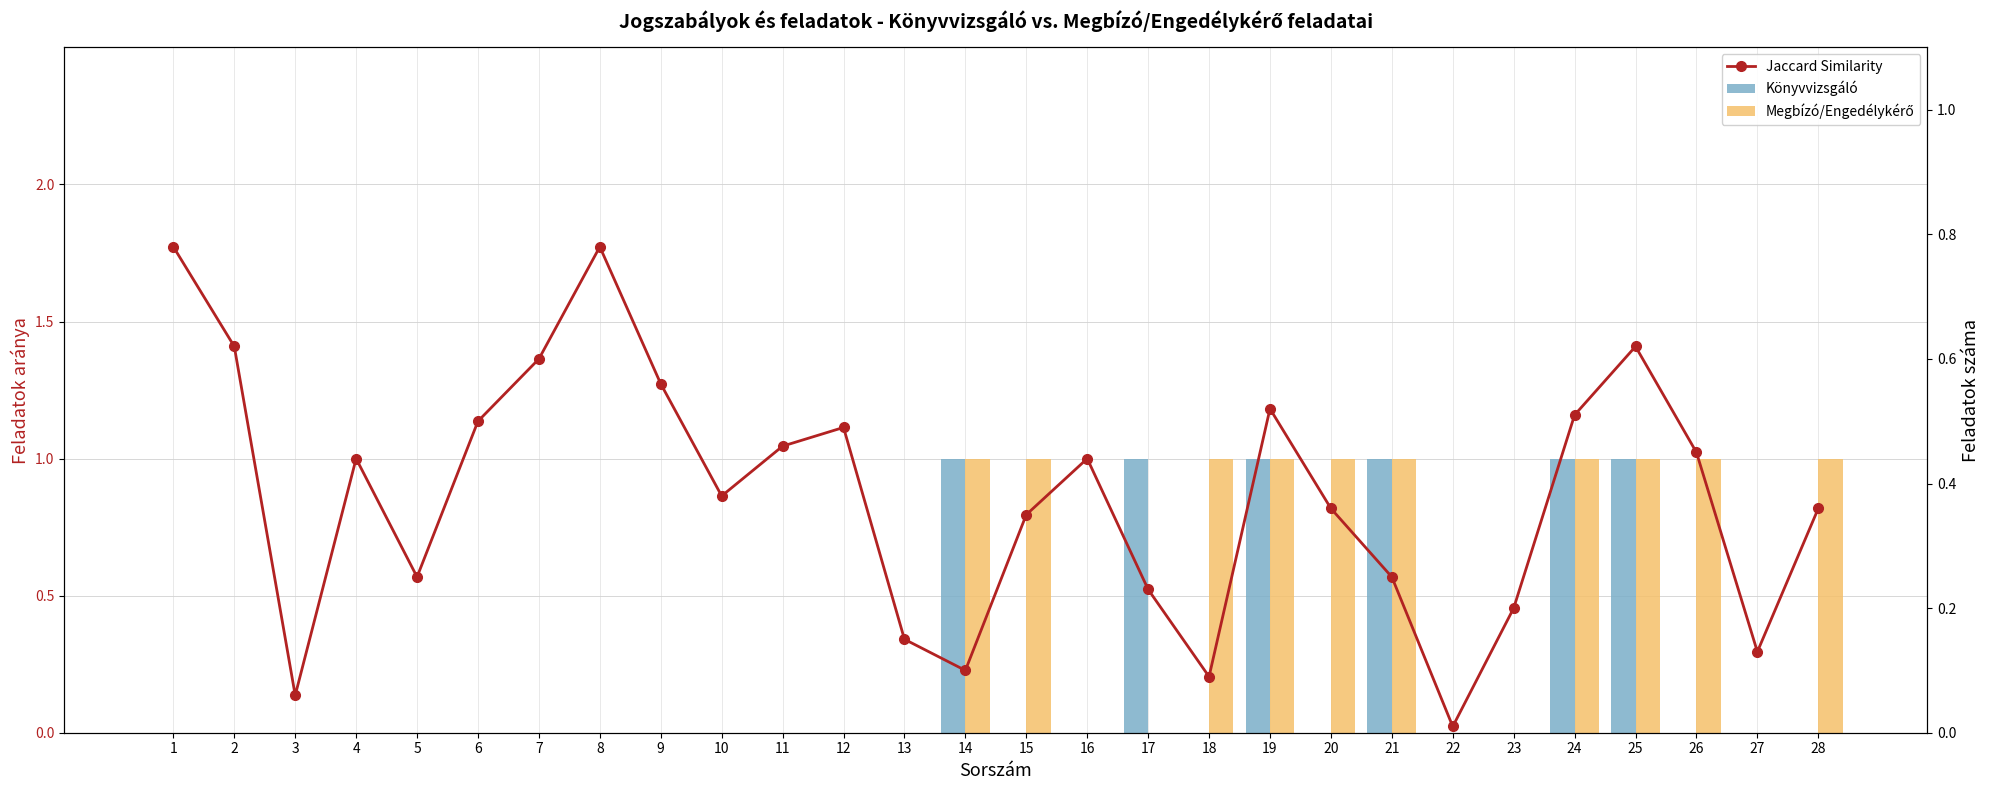

At 10, list the series in order from largest to smallest.

Jaccard Similarity, Könyvvizsgáló, Megbízó/Engedélykérő